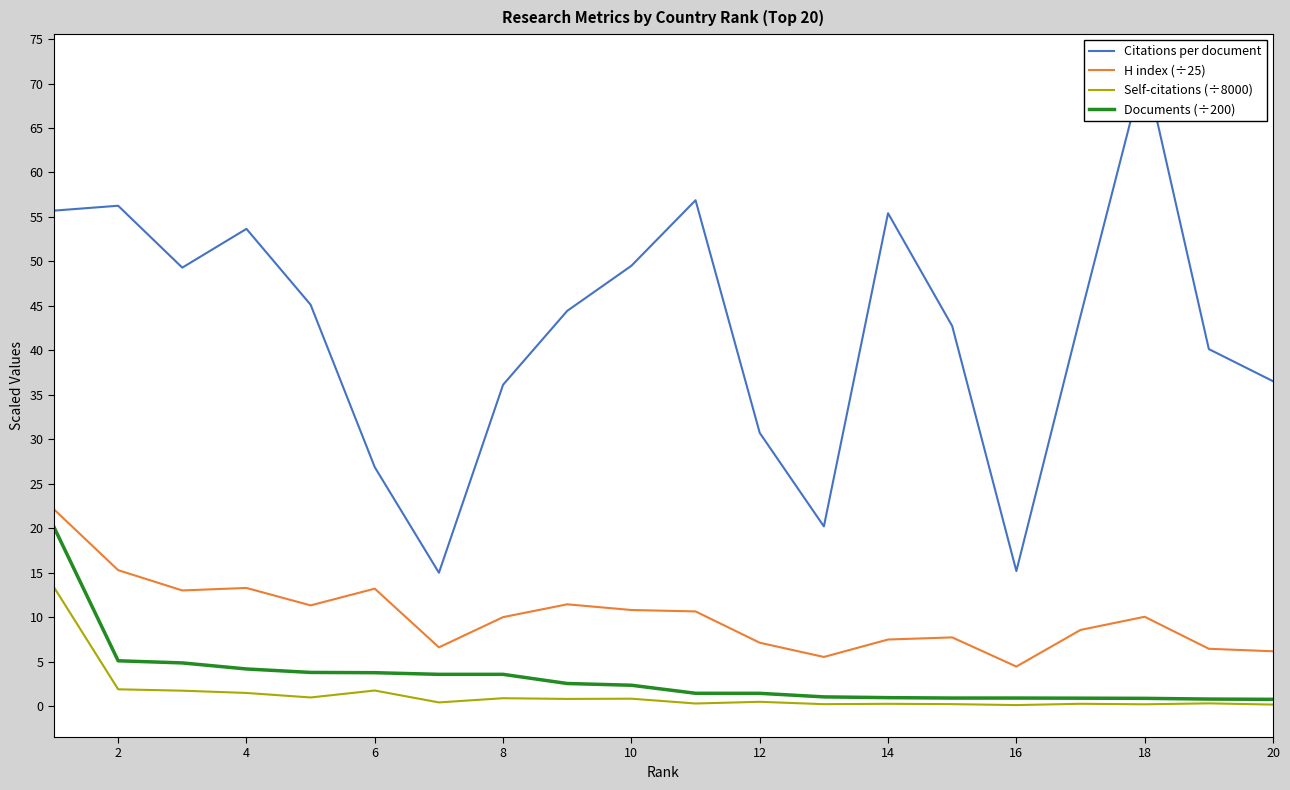

What is the highest value of the Citations per document series?

72.0